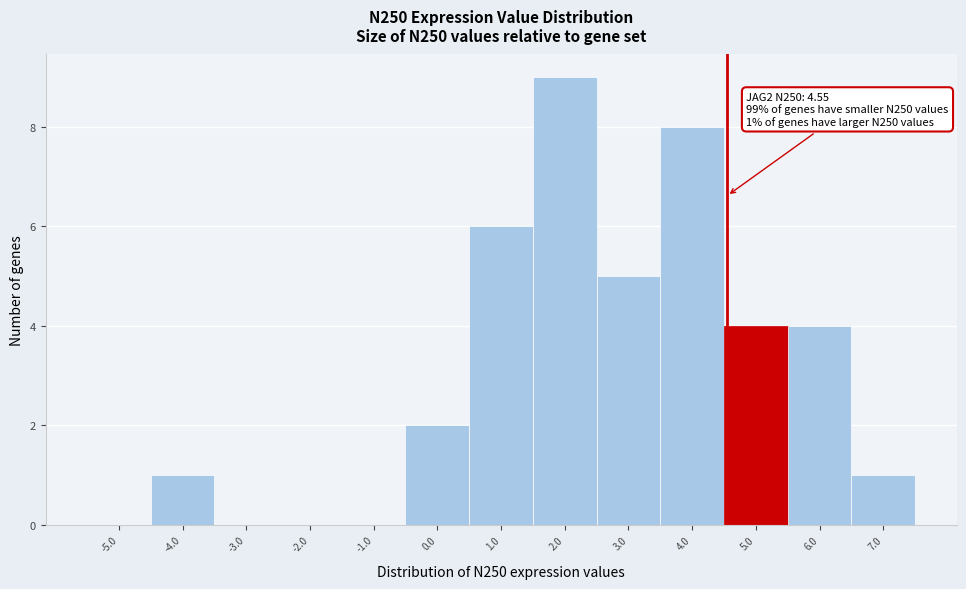

Which range on the x-axis has the tallest bar?

1.5 to 2.5